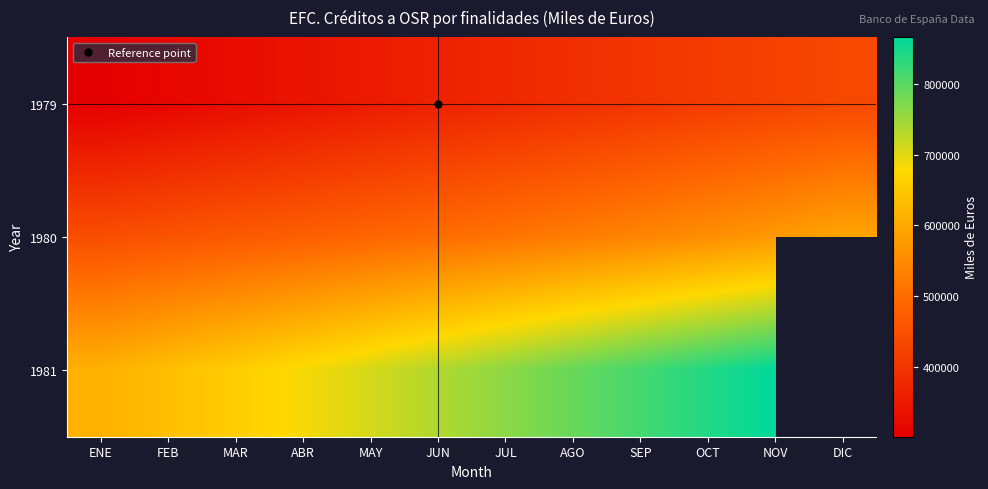

What is the sum of the 1980 values at OCT and DIC?

1148186.0